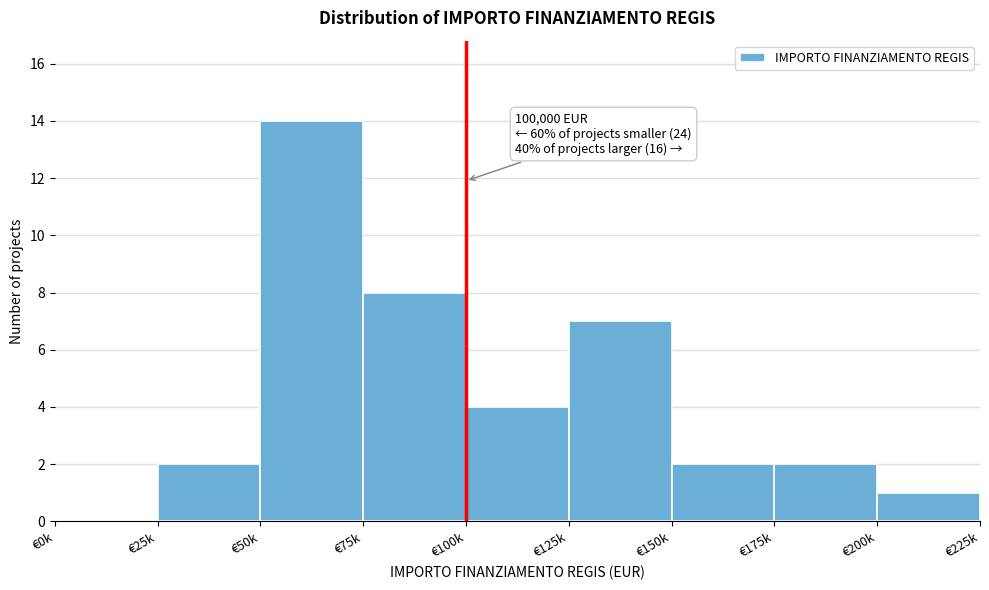

Reading left to right, transcribe all the data shown in this chart.

€0k=0	€25k=2	€50k=14	€75k=8	€100k=4	€125k=7	€150k=2	€175k=2	€200k=1